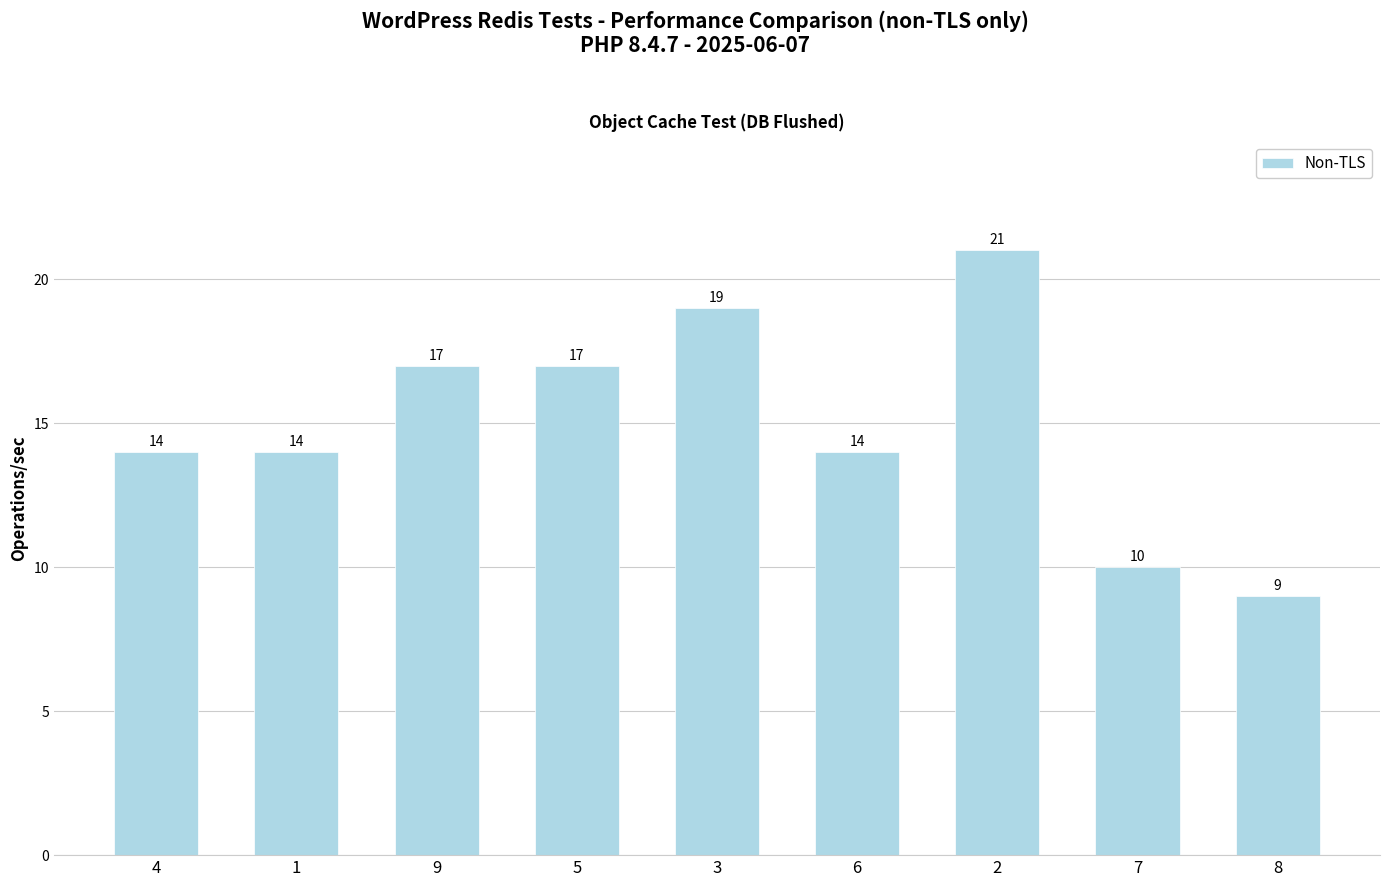

True or false: the data shows 12 at 8.

False